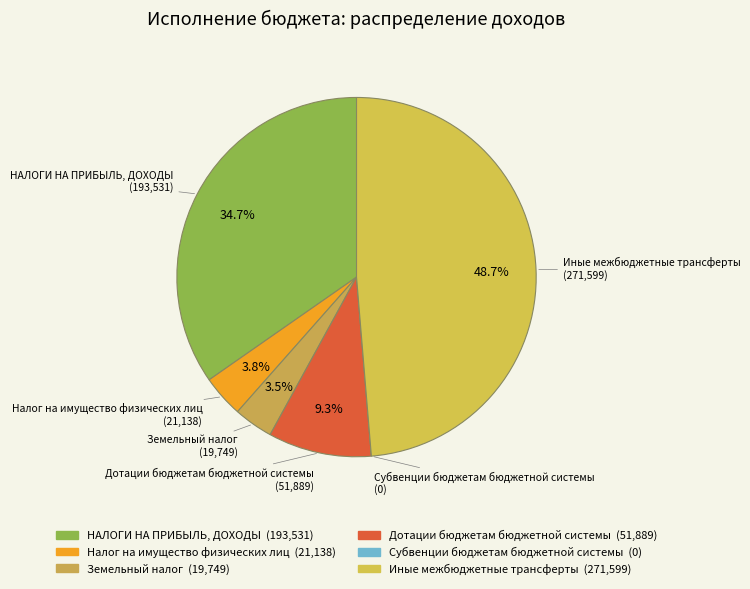

Between Иные межбюджетные трансферты and Земельный налог, which is larger?

Иные межбюджетные трансферты